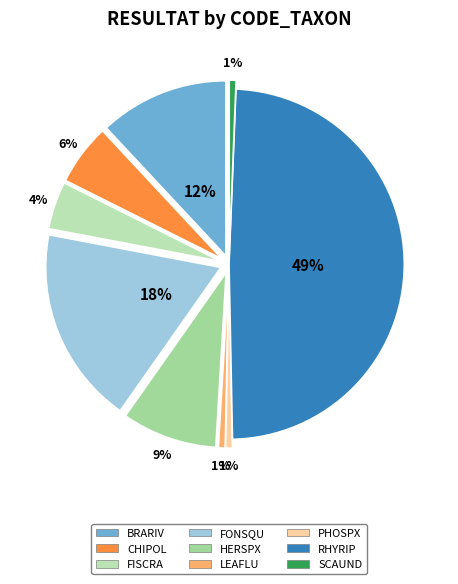

The PHOSPX slice represents 7% of the pie. True or false?

False